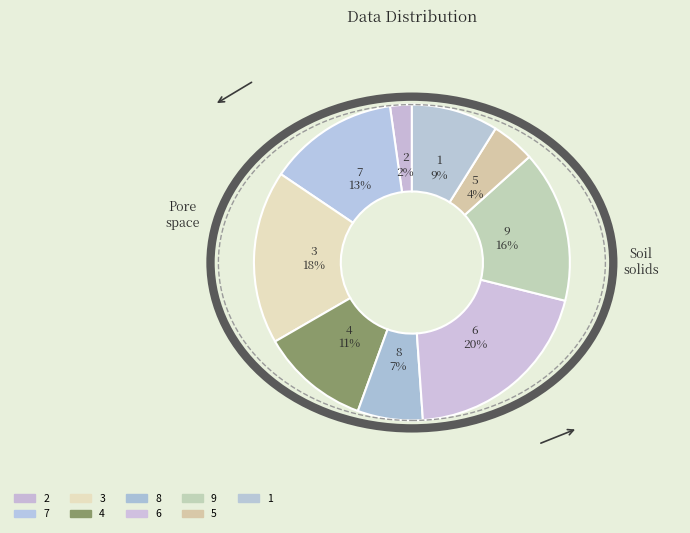

To the nearest percent, what is the average slice percentage?

11%